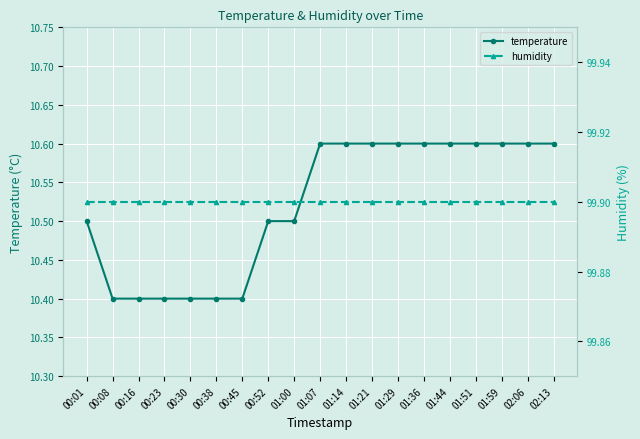

How many lines are shown in the chart?

2